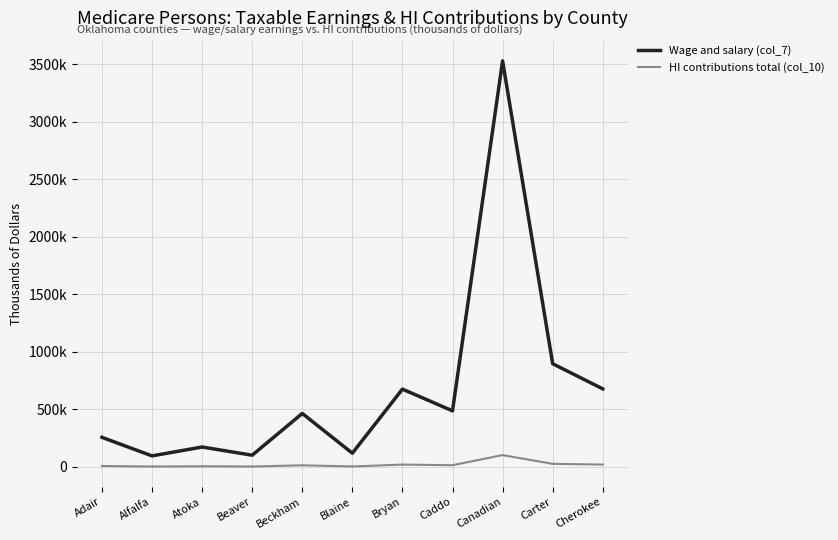

What are all the series names shown in the legend?

Wage and salary (col_7), HI contributions total (col_10)